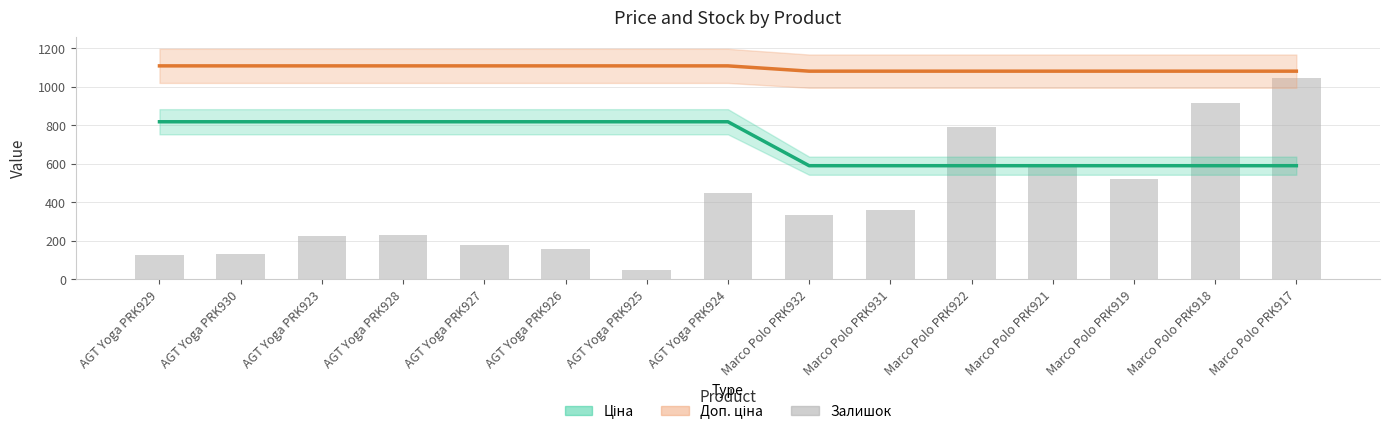

Between AGT Yoga PRK926 and AGT Yoga PRK929, which is larger?

AGT Yoga PRK926